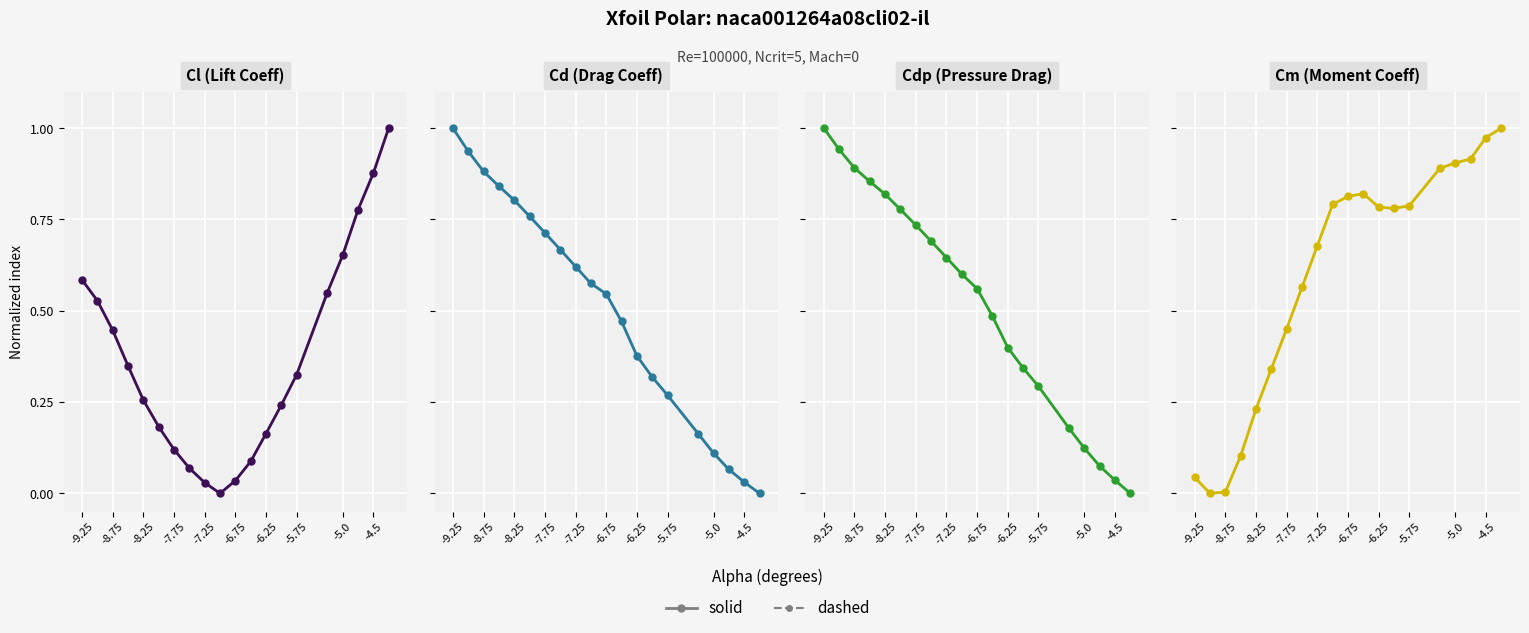

The value of Cd at -9.25 is 0.7. True or false?

False